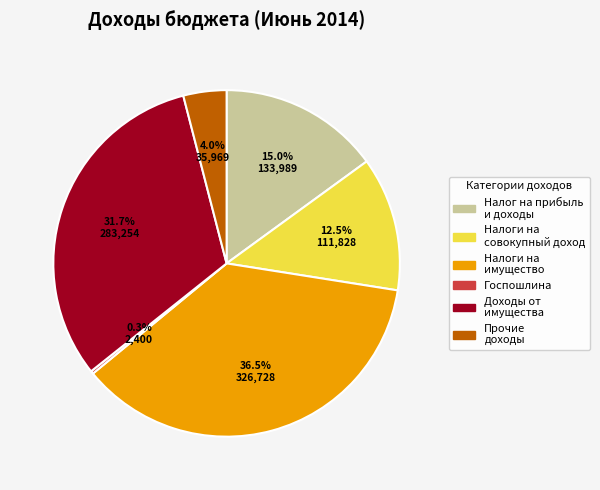

Is there a majority slice in this chart?

No